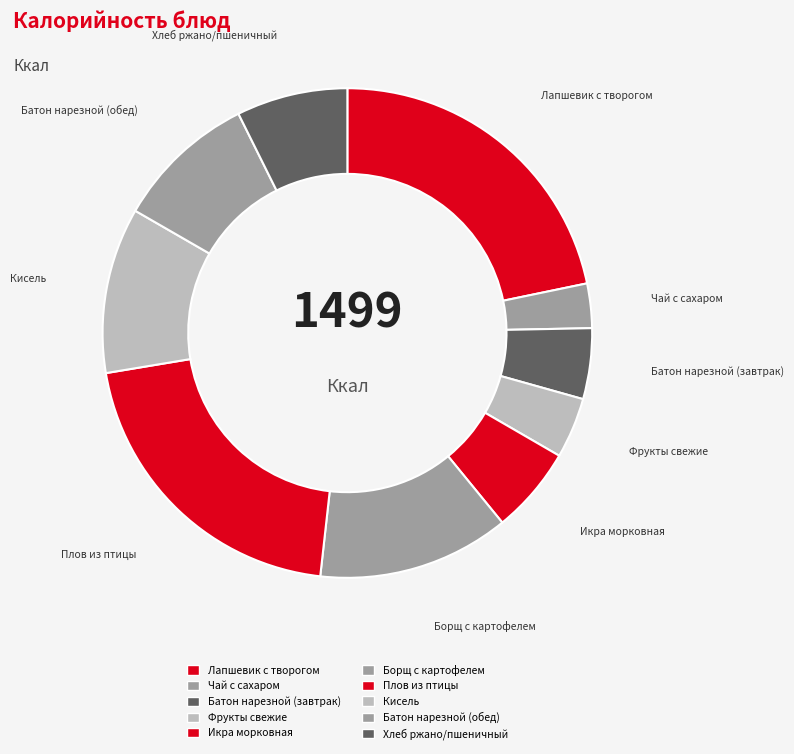

Count the number of slices in the pie.

10